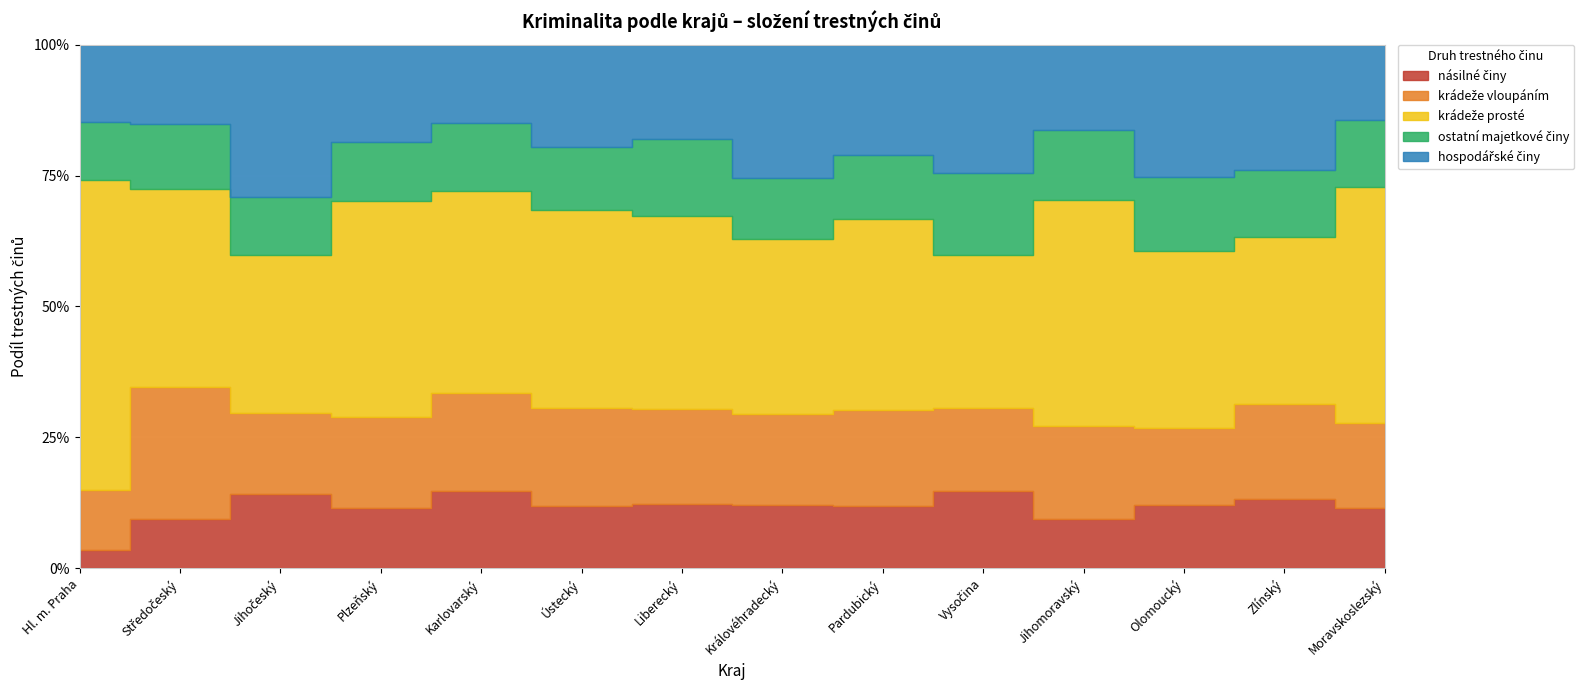

How many data points does each series have?

14